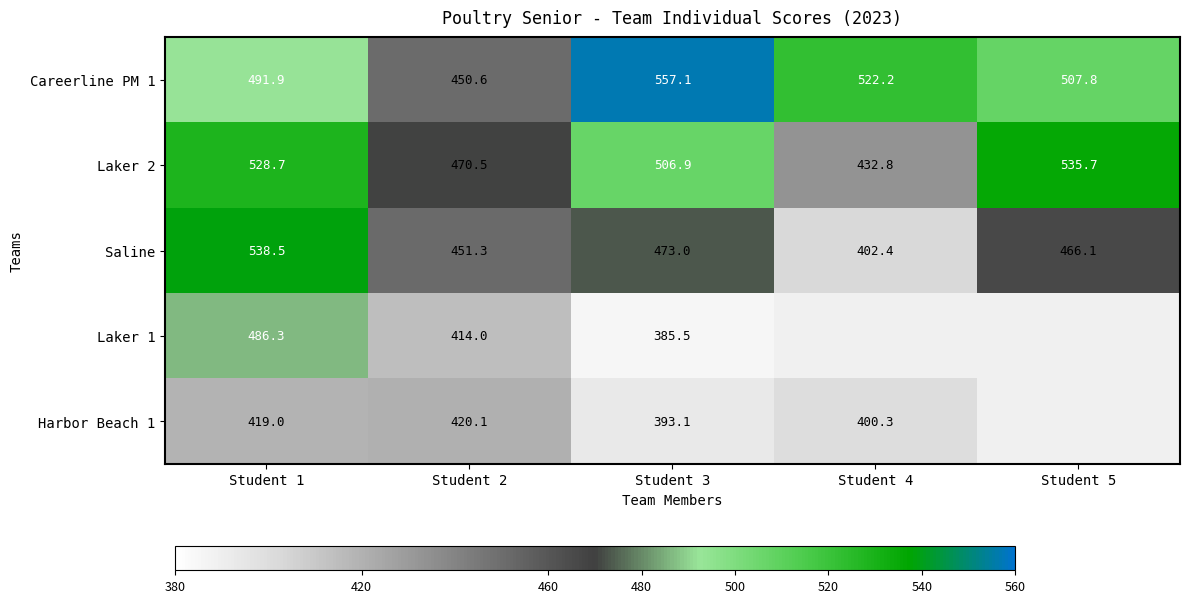

What is the difference between the highest and lowest values at Student 4?

121.9